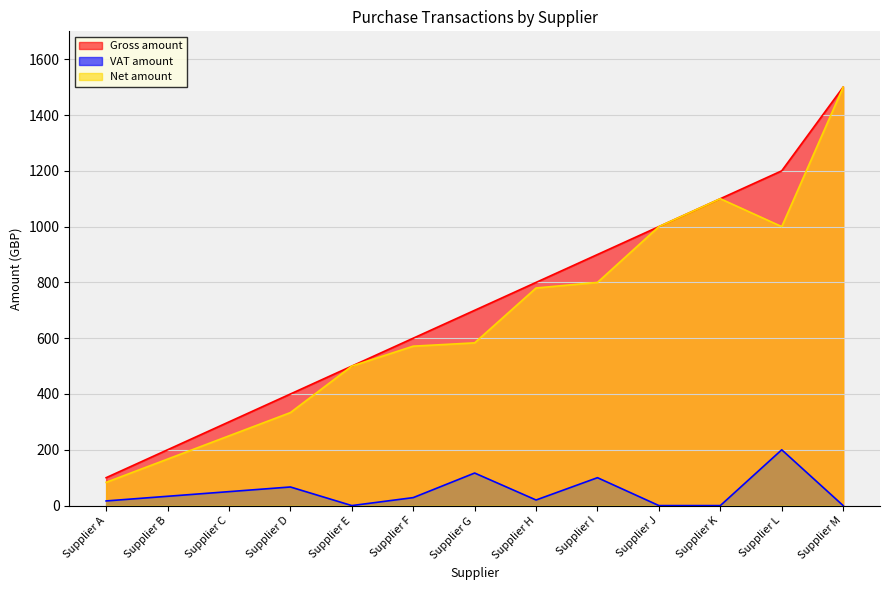

What are all the series names shown in the legend?

Gross amount, VAT amount, Net amount